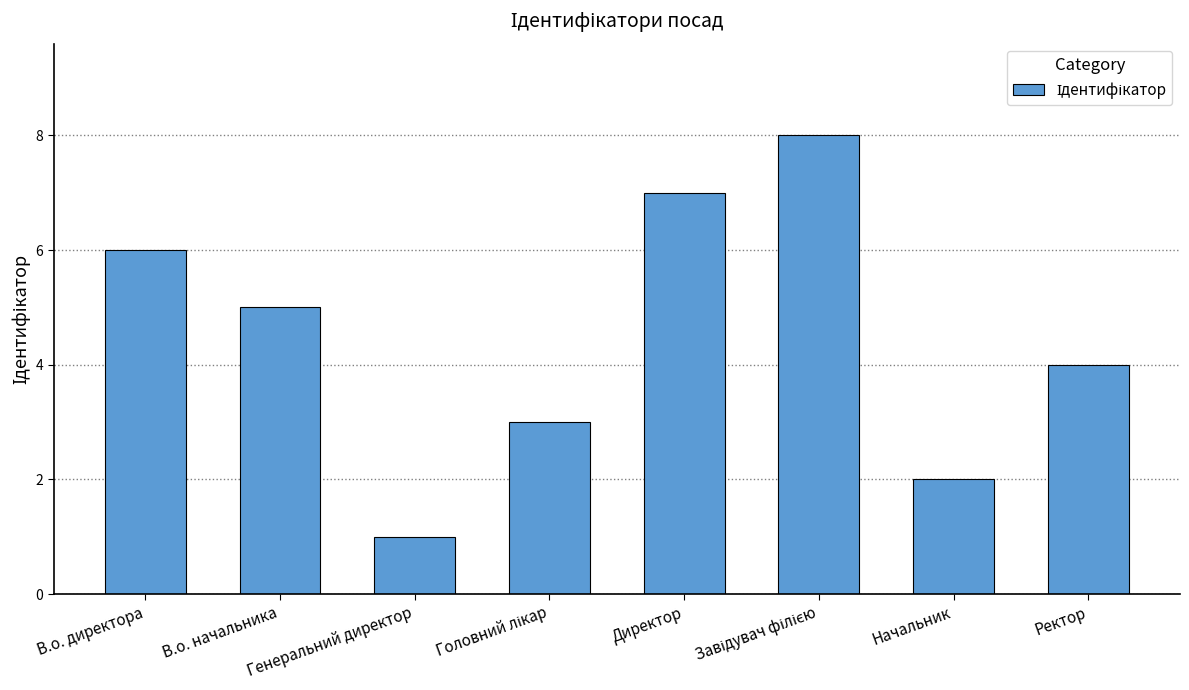

What is the minimum value shown in the chart?

1